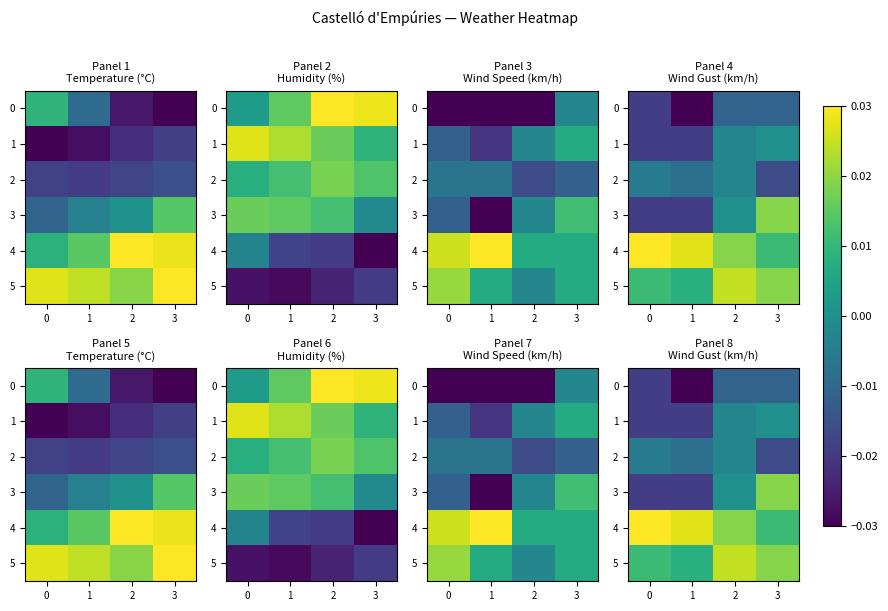

Rank the series by their maximum value, from highest to lowest.

4, 5, 3, 1, 2, 0